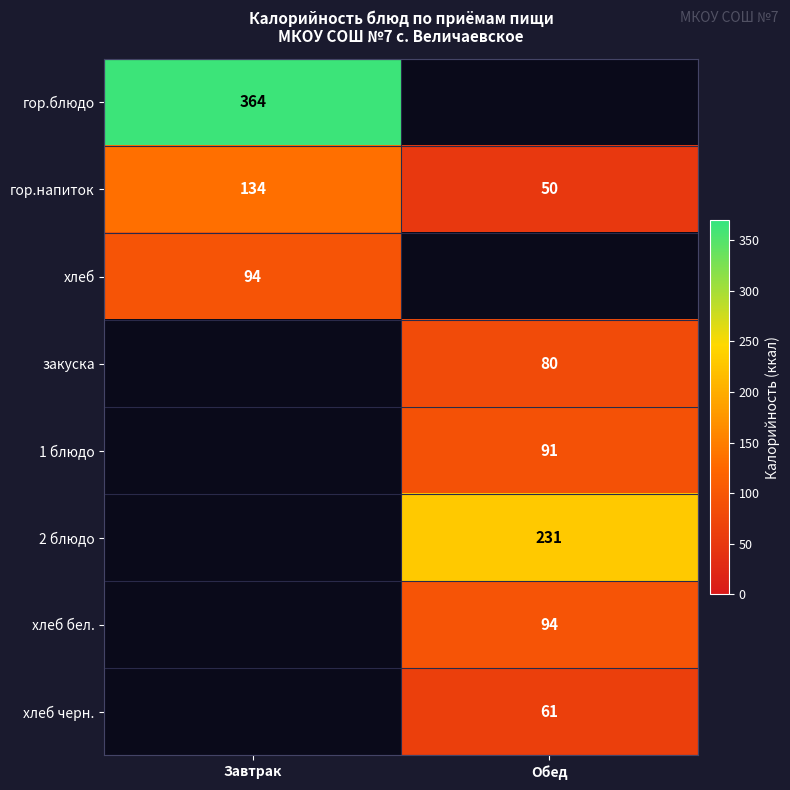

At which label does гор.напиток reach its peak?

Завтрак